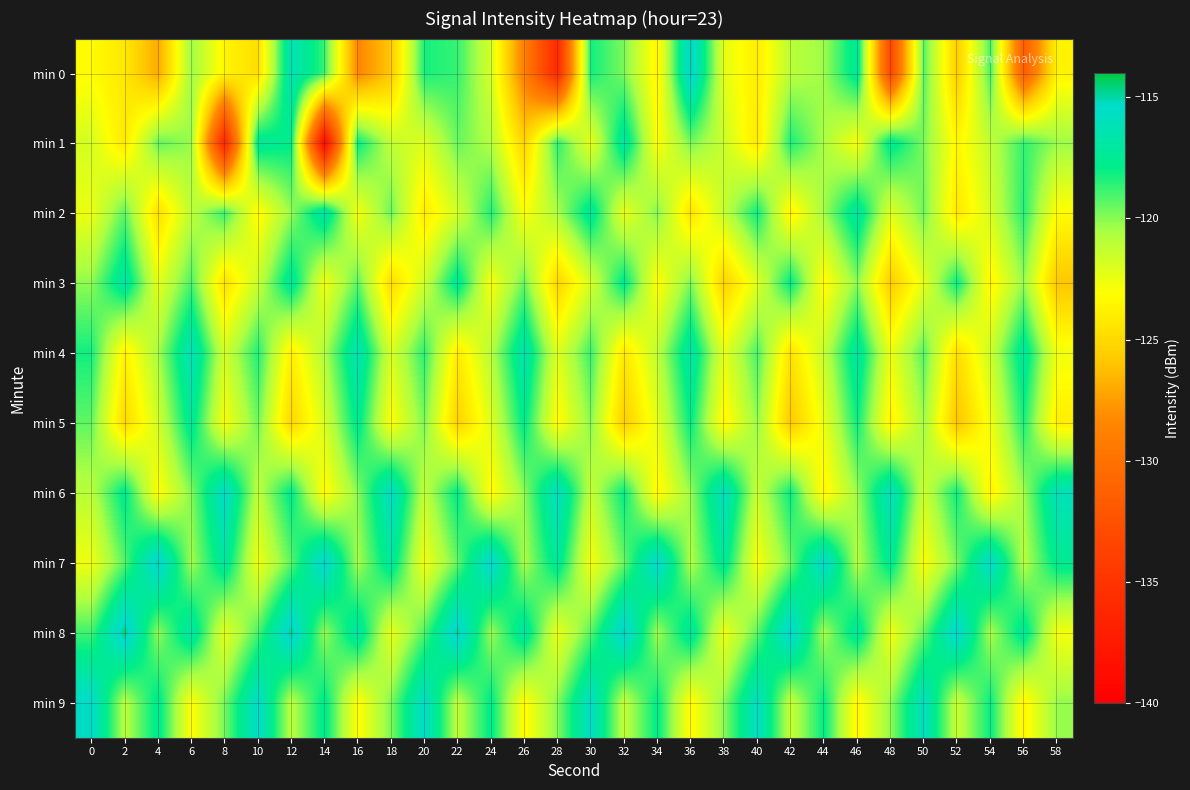

Reading left to right, list all the values displayed in this chart.

min 0: 0=-123.3	2=-124.2	4=-127.0	6=-120.3	8=-123.5	10=-124.7	12=-116.2	14=-118.8	16=-128.4	18=-125.8	20=-118.3	22=-118.8	24=-121.8	26=-128.9	28=-135.9	30=-118.2	32=-119.8	34=-123.7	36=-114.8	38=-122.3	40=-124.0	42=-121.0	44=-120.3	46=-117.2	48=-133.4	50=-119.3	52=-125.6	54=-119.0	56=-131.6	58=-123.7
min 1: 0=-121.8	2=-124.2	4=-119.4	6=-120.3	8=-136.3	10=-117.3	12=-117.8	14=-139.0	16=-117.9	18=-121.2	20=-122.1	22=-119.5	24=-120.8	26=-125.3	28=-118.6	30=-122.4	32=-116.9	34=-123.1	36=-119.7	38=-121.5	40=-124.2	42=-118.3	44=-120.6	46=-122.9	48=-117.4	50=-119.8	52=-123.5	54=-121.2	56=-118.7	58=-120.3
min 2: 0=-122.5	2=-119.3	4=-124.7	6=-121.1	8=-118.8	10=-123.4	12=-120.2	14=-116.6	16=-122.8	18=-119.5	20=-124.1	22=-121.7	24=-118.4	26=-123.0	28=-120.6	30=-117.2	32=-122.4	34=-119.9	36=-124.5	38=-121.3	40=-118.1	42=-123.7	44=-120.4	46=-116.9	48=-122.1	50=-119.6	52=-124.3	54=-121.8	56=-118.5	58=-123.2
min 3: 0=-120.1	2=-116.8	4=-122.3	6=-119.0	8=-124.6	10=-121.4	12=-117.1	14=-122.7	16=-119.3	18=-124.9	20=-121.6	22=-117.3	24=-122.9	26=-119.5	28=-125.2	30=-121.8	32=-117.6	34=-123.2	36=-119.8	38=-125.4	40=-122.1	42=-117.8	44=-123.4	46=-120.0	48=-125.7	50=-122.3	52=-118.0	54=-123.6	56=-120.2	58=-125.9
min 4: 0=-118.2	2=-123.8	4=-120.5	6=-116.1	8=-121.7	10=-118.4	12=-123.9	14=-120.7	16=-116.3	18=-121.9	20=-118.6	22=-124.1	24=-120.9	26=-116.5	28=-122.1	30=-118.8	32=-124.3	34=-121.1	36=-116.7	38=-122.3	40=-119.0	42=-124.6	44=-121.3	46=-116.9	48=-122.5	50=-119.2	52=-124.8	54=-121.5	56=-117.1	58=-122.7
min 5: 0=-119.4	2=-125.0	4=-121.7	6=-117.3	8=-122.9	10=-119.6	12=-125.2	14=-121.9	16=-117.5	18=-123.1	20=-119.8	22=-125.4	24=-122.1	26=-117.7	28=-123.3	30=-120.0	32=-125.6	34=-122.3	36=-117.9	38=-123.5	40=-120.2	42=-125.8	44=-122.5	46=-118.1	48=-123.7	50=-120.4	52=-126.0	54=-122.7	56=-118.3	58=-123.9
min 6: 0=-121.0	2=-117.6	4=-123.2	6=-119.9	8=-115.5	10=-121.1	12=-117.7	14=-123.3	16=-120.0	18=-115.6	20=-121.2	22=-117.8	24=-123.4	26=-120.1	28=-115.7	30=-121.3	32=-117.9	34=-123.5	36=-120.2	38=-115.8	40=-121.4	42=-118.0	44=-123.6	46=-120.3	48=-115.9	50=-121.5	52=-118.1	54=-123.7	56=-120.4	58=-116.0
min 7: 0=-122.6	2=-119.2	4=-114.8	6=-120.4	8=-117.0	10=-122.6	12=-119.3	14=-114.9	16=-120.5	18=-117.1	20=-122.7	22=-119.4	24=-115.0	26=-120.6	28=-117.2	30=-122.8	32=-119.5	34=-115.1	36=-120.7	38=-117.3	40=-122.9	42=-119.6	44=-115.2	46=-120.8	48=-117.4	50=-123.0	52=-119.7	54=-115.3	56=-120.9	58=-117.5
min 8: 0=-118.9	2=-114.5	4=-120.1	6=-116.7	8=-122.3	10=-119.0	12=-114.6	14=-120.2	16=-116.8	18=-122.4	20=-119.1	22=-114.7	24=-120.3	26=-116.9	28=-122.5	30=-119.2	32=-114.8	34=-120.4	36=-117.0	38=-122.6	40=-119.3	42=-114.9	44=-120.5	46=-117.1	48=-122.7	50=-119.4	52=-115.0	54=-120.6	56=-117.2	58=-122.8
min 9: 0=-115.3	2=-120.9	4=-117.5	6=-123.1	8=-119.7	10=-115.4	12=-121.0	14=-117.6	16=-123.2	18=-119.8	20=-115.5	22=-121.1	24=-117.7	26=-123.3	28=-119.9	30=-115.6	32=-121.2	34=-117.8	36=-123.4	38=-120.0	40=-115.7	42=-121.3	44=-117.9	46=-123.5	48=-120.1	50=-115.8	52=-121.4	54=-118.0	56=-123.6	58=-120.2